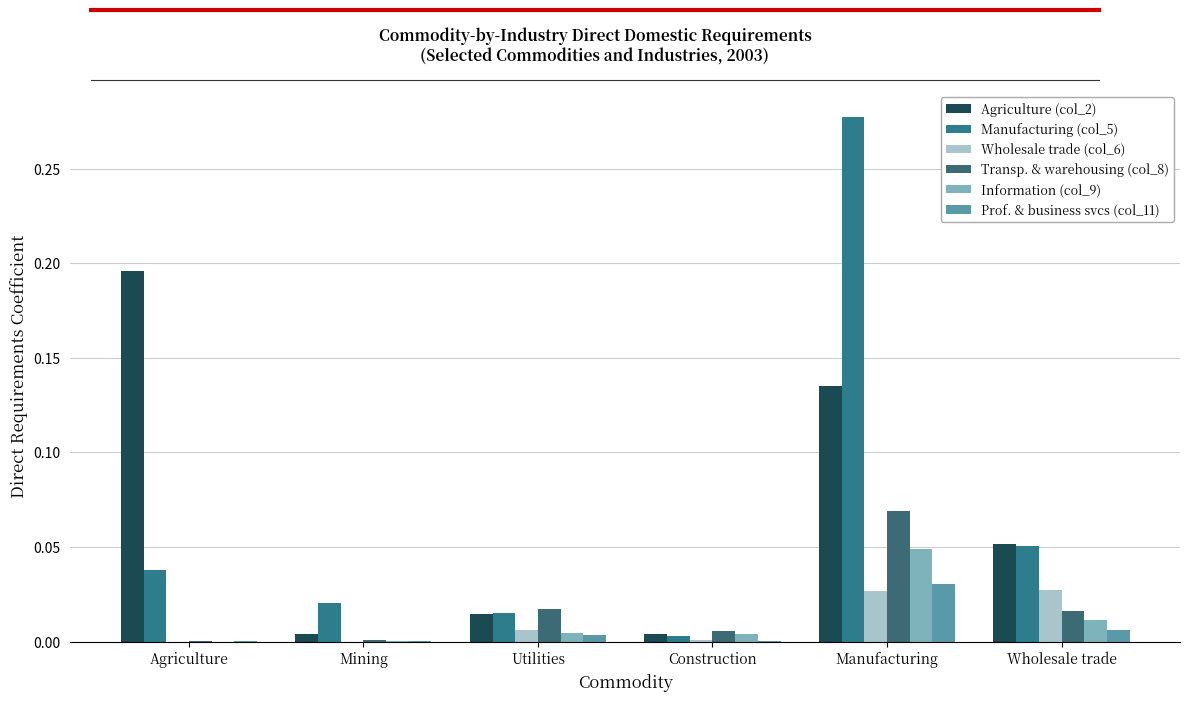

What are all the series names shown in the legend?

Agriculture (col_2), Manufacturing (col_5), Wholesale trade (col_6), Transp. & warehousing (col_8), Information (col_9), Prof. & business svcs (col_11)